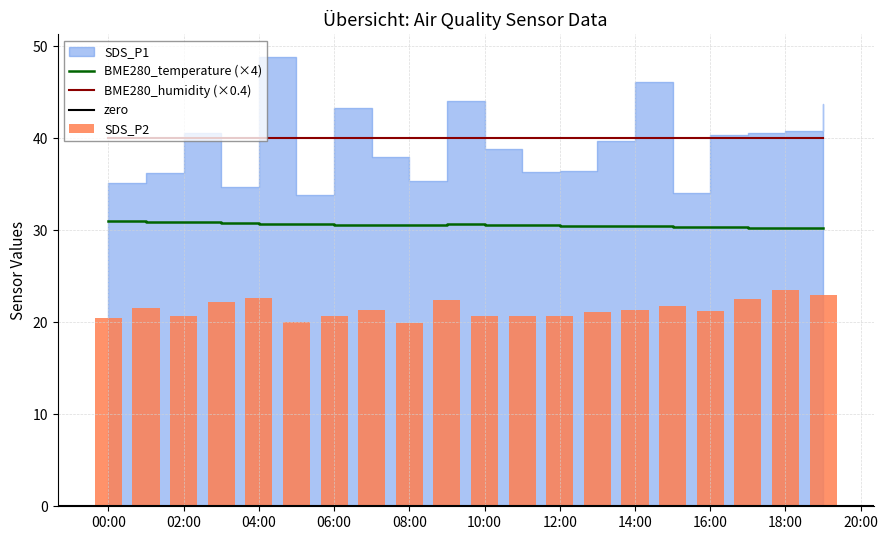

True or false: BME280_temperature (×4) and BME280_humidity (×0.4) intersect in this chart.

False